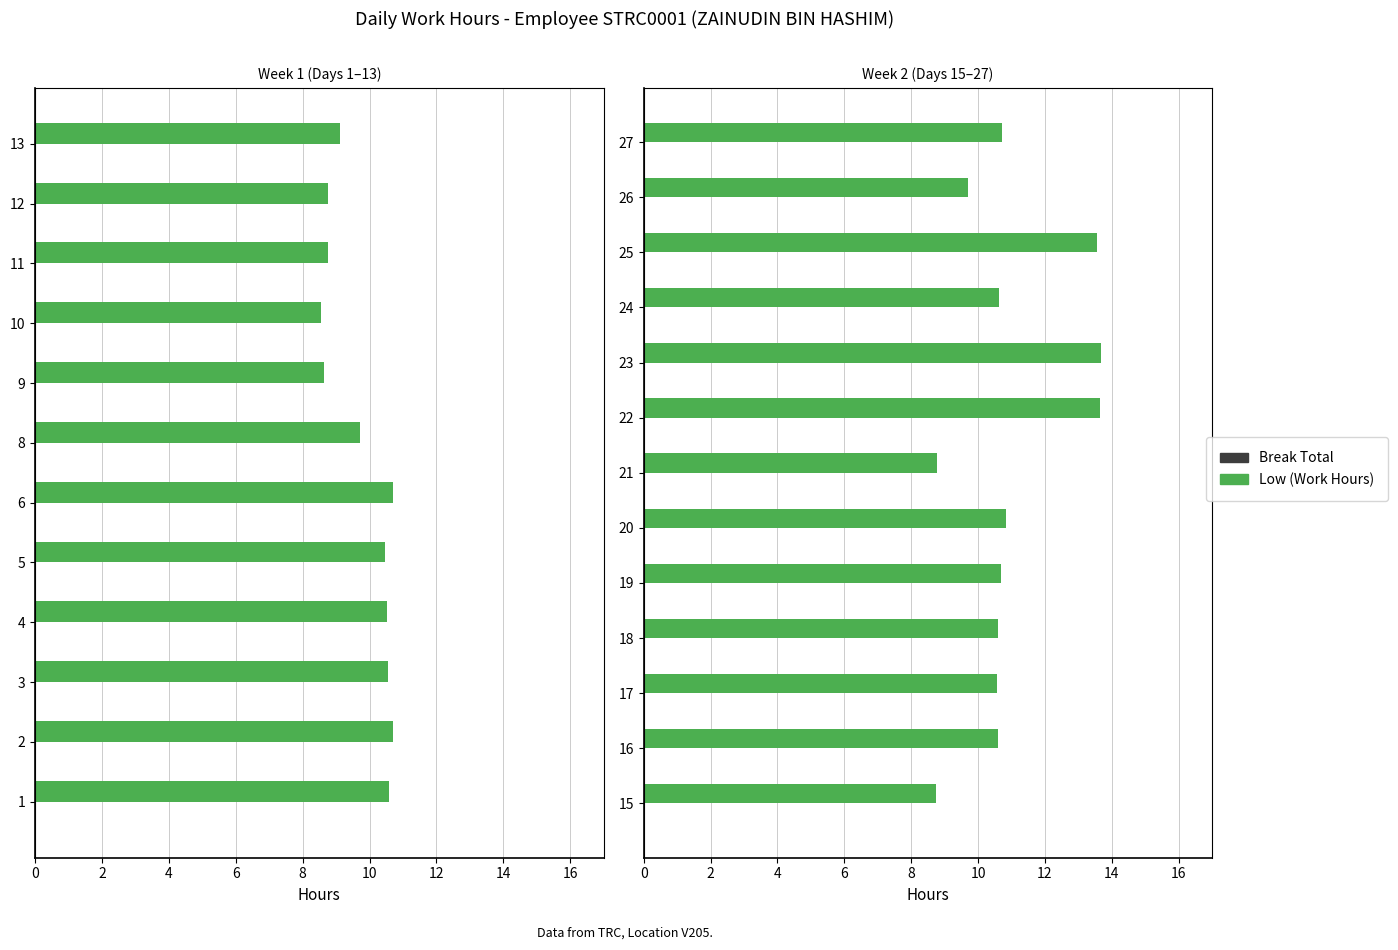

What are all the series names shown in the legend?

Low (Work Hours), Break Total